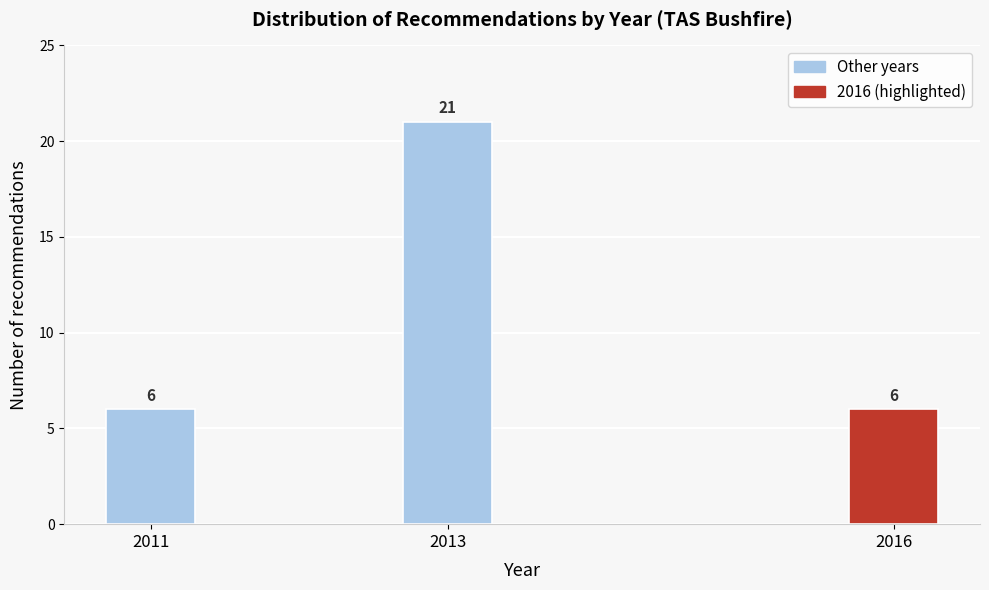

Reading left to right, transcribe all the data shown in this chart.

6	21	6